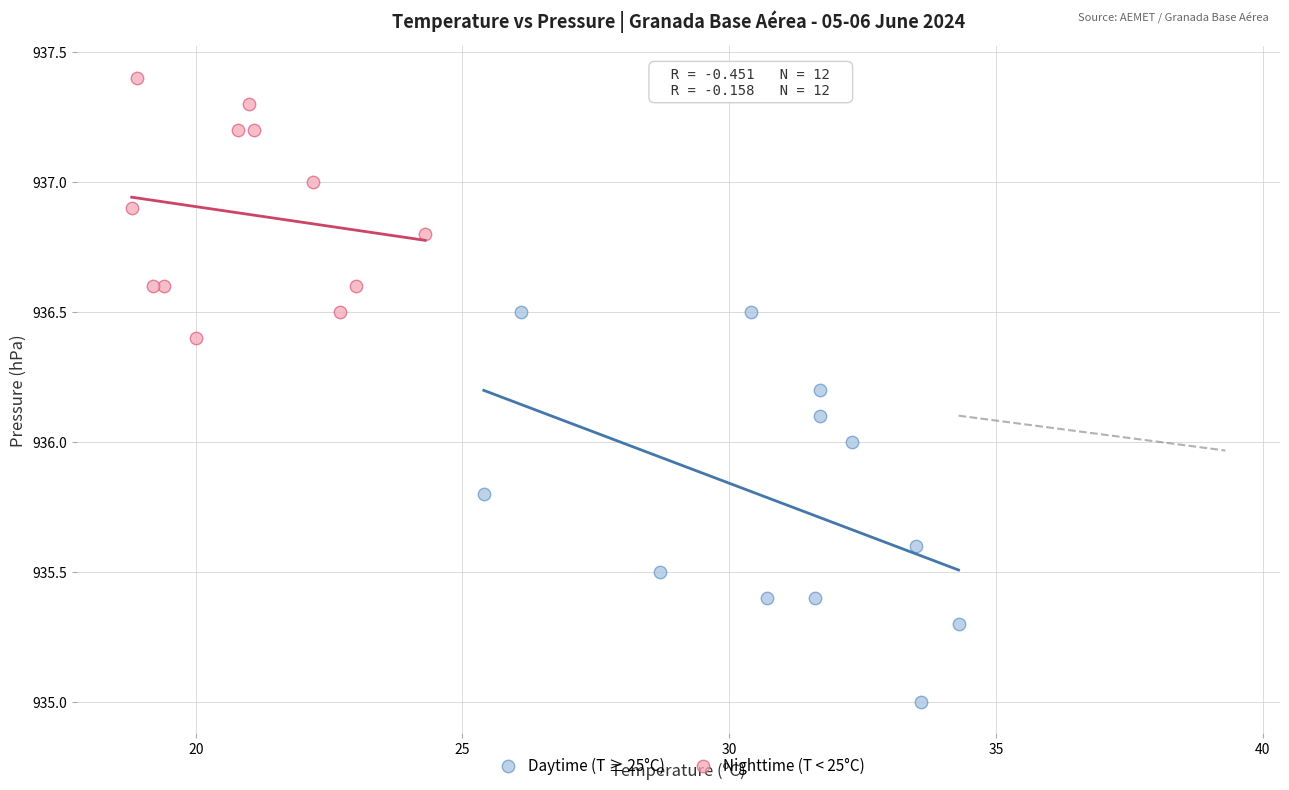

Which series contains the highest Y value?

Nighttime (T < 25°C)